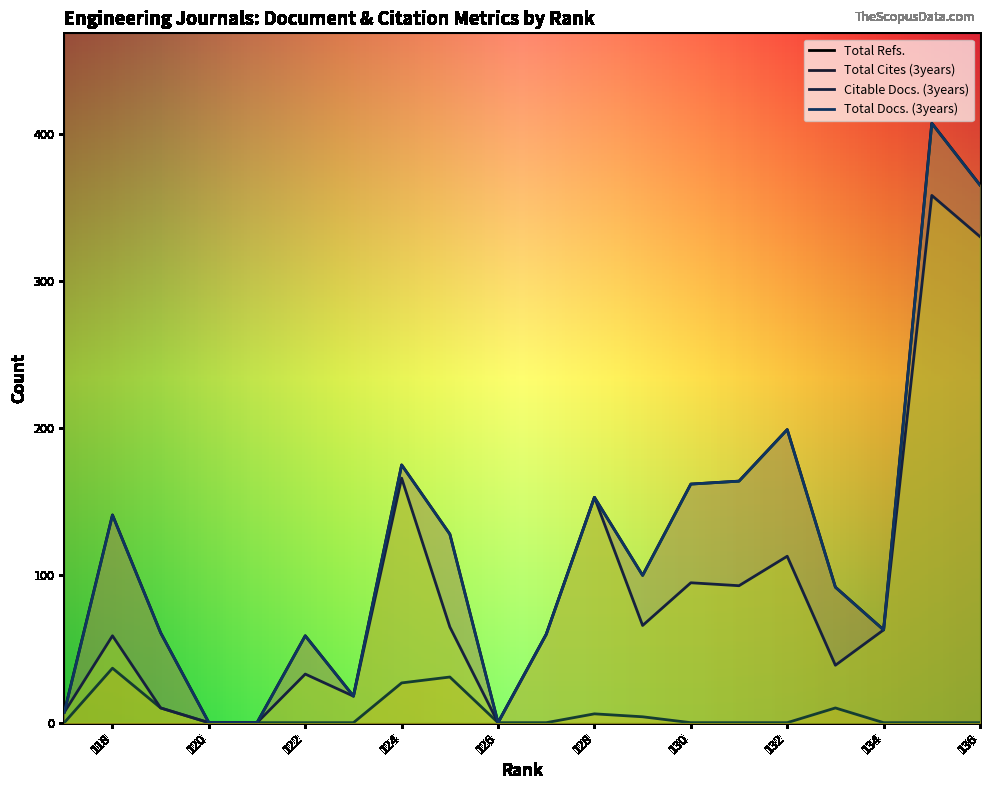

Between 128 and 117, which series saw the biggest shift?

Total Refs.